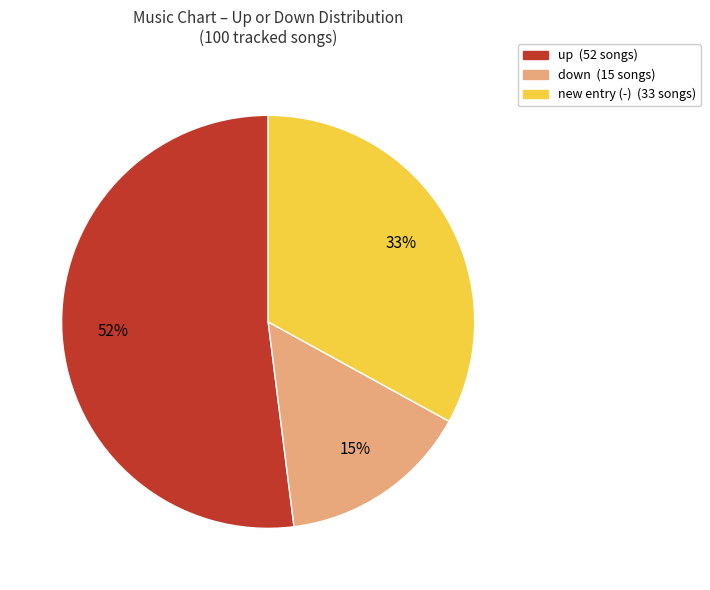

To the nearest percent, what is the average slice percentage?

33%